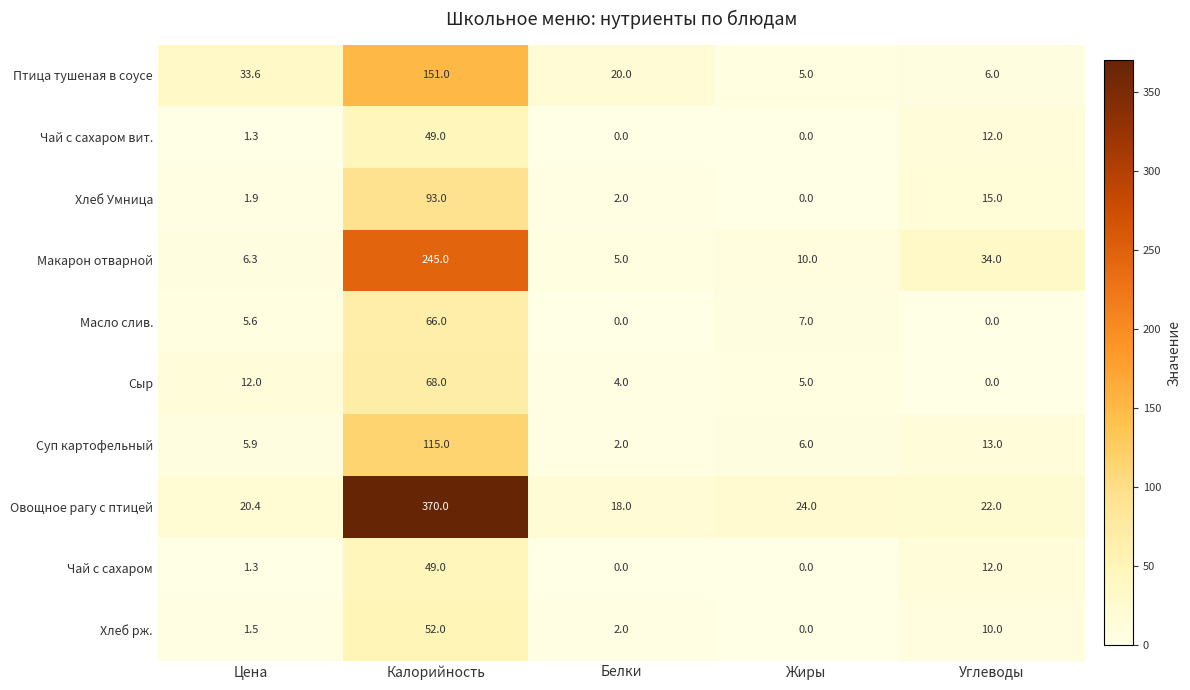

What is the difference between the highest and lowest values at Жиры?

24.0